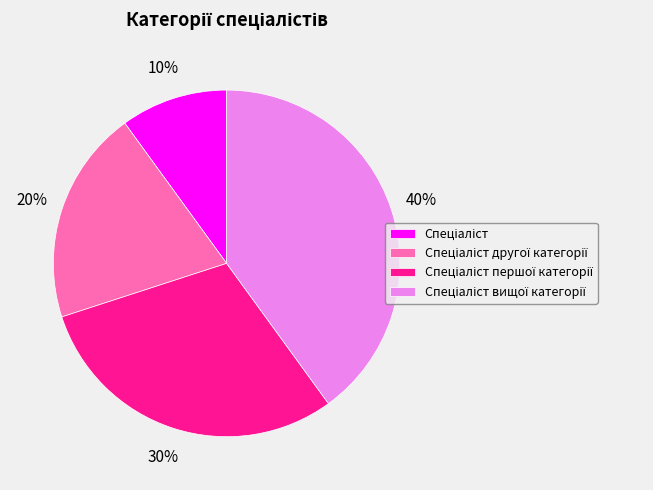

To the nearest percent, what is the difference between the largest and smallest slice percentages?

30%